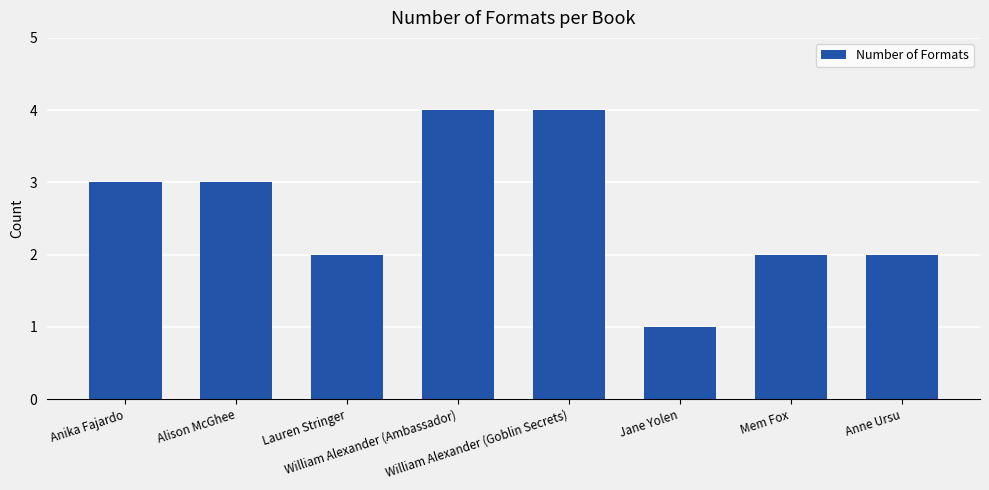

How many bars are there in total?

8